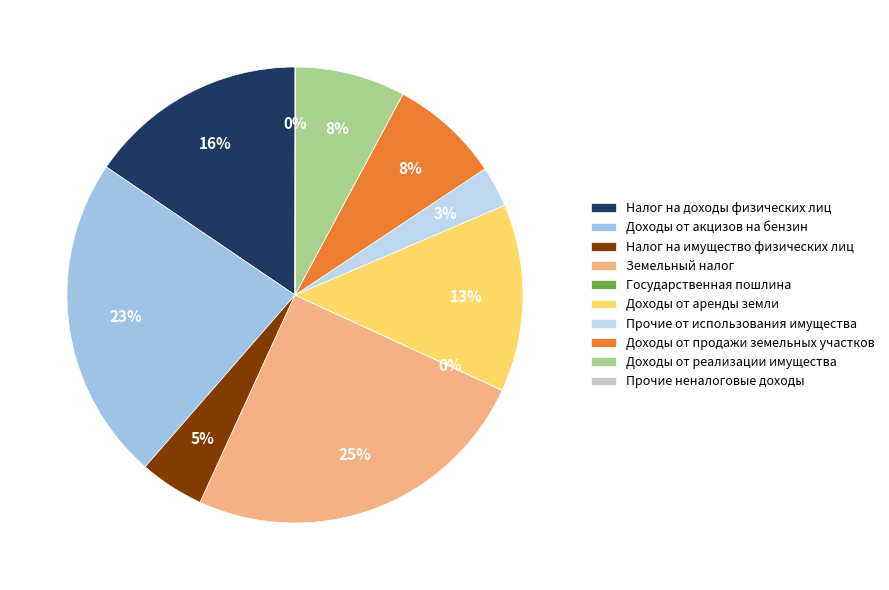

Does Налог на доходы физических лиц represent more than half of the total?

No